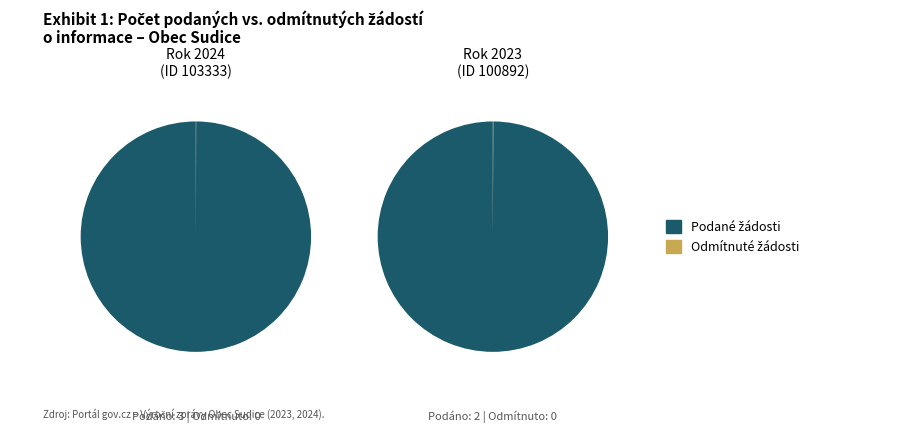

To the nearest percent, what is the average slice percentage?

50%